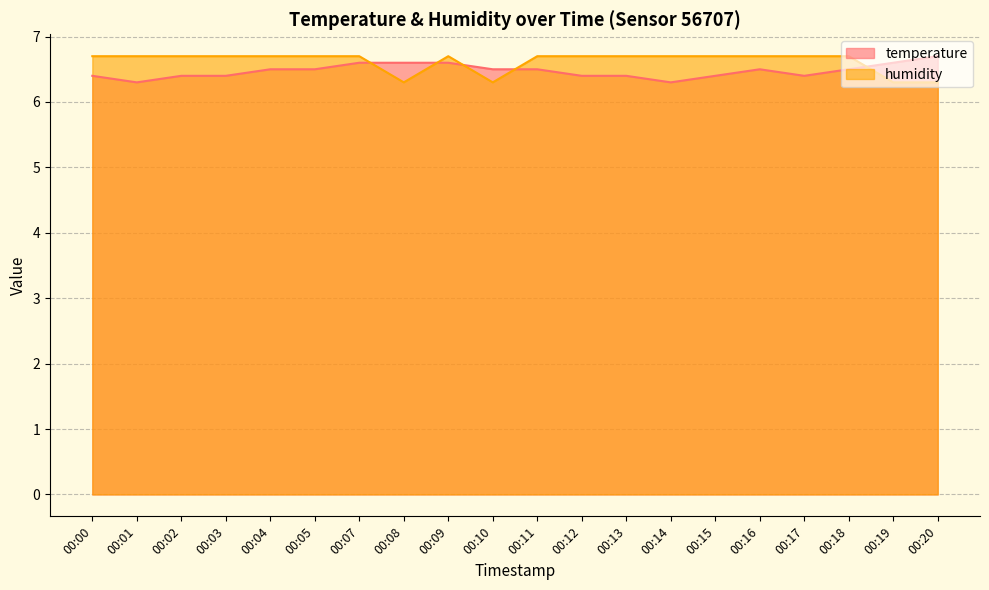

Is it true that humidity equals 6.7 at 00:09?

True